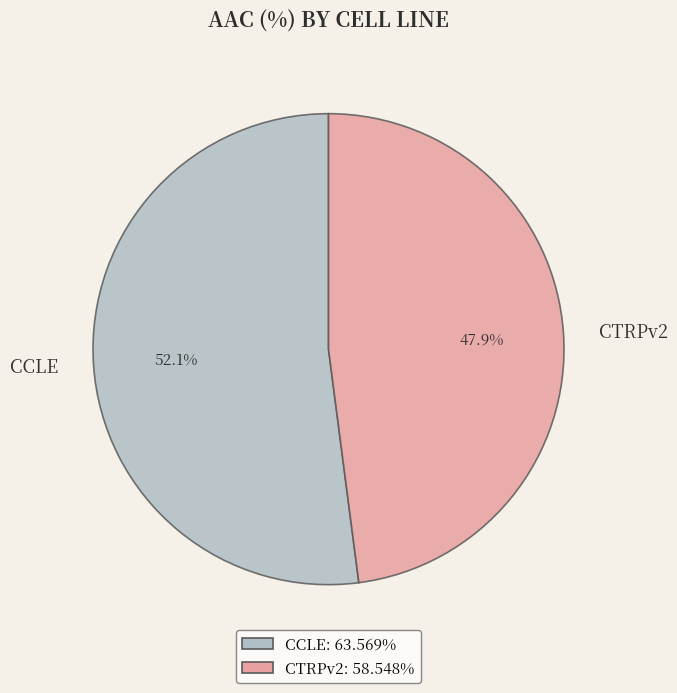

Does any single category account for the majority?

Yes